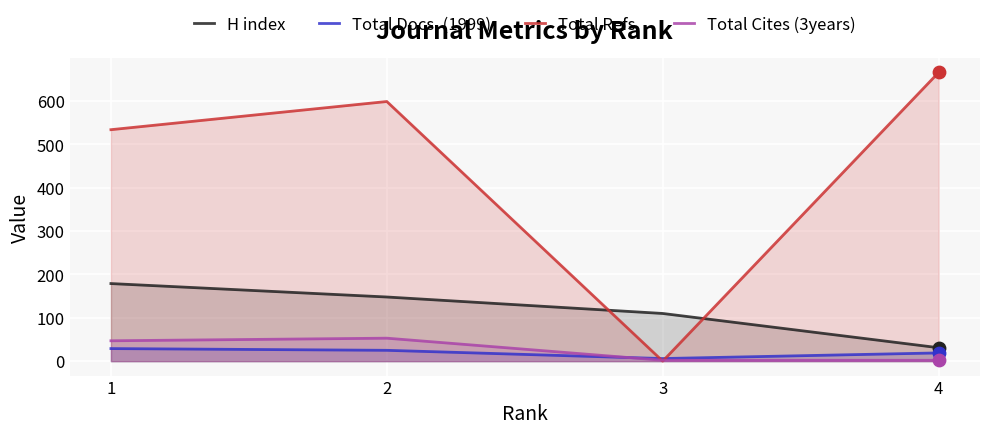

What are all the series names shown in the legend?

H index, Total Docs. (1999), Total Refs., Total Cites (3years)